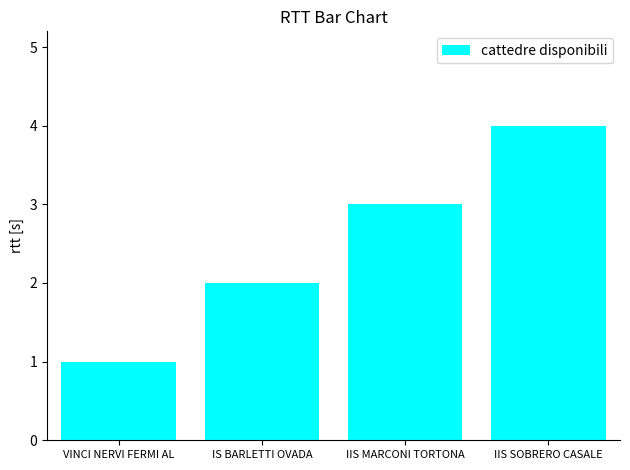

True or false: the data shows 1 at IIS MARCONI TORTONA.

False